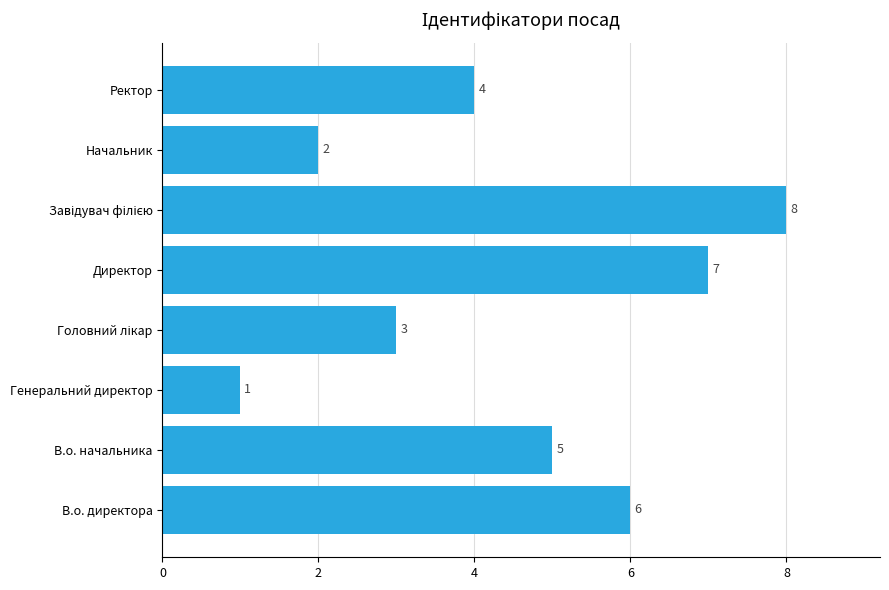

What is the maximum value shown in the chart?

8